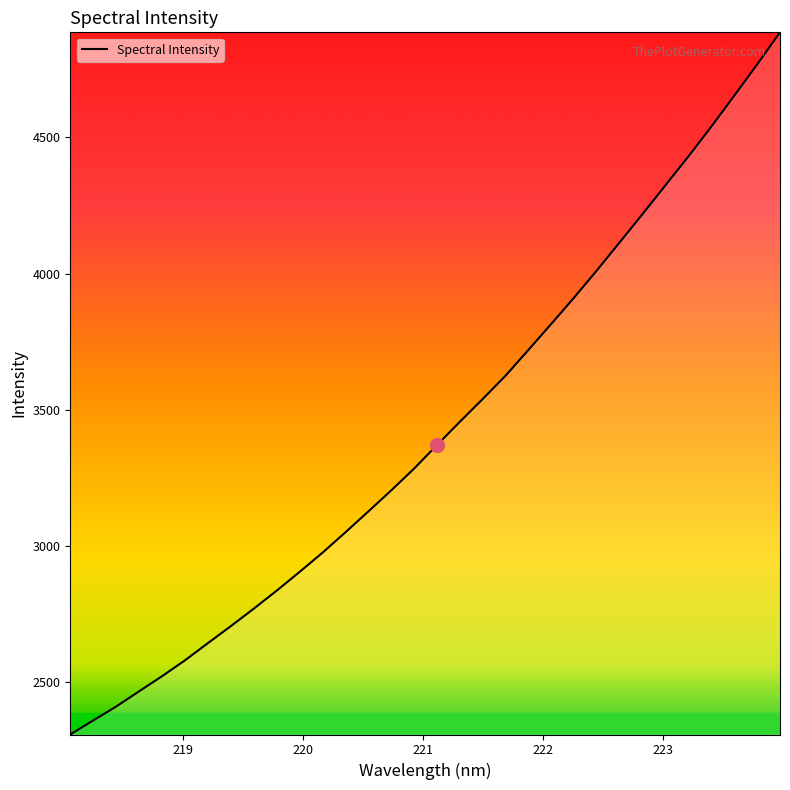

How many lines are shown in the chart?

1